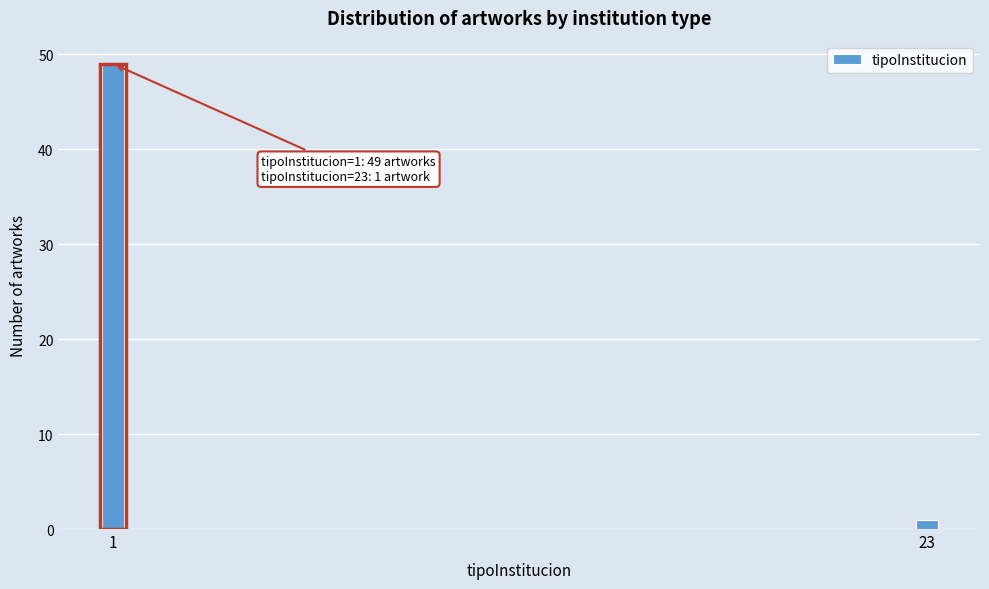

Reading left to right, list all the values displayed in this chart.

49	1